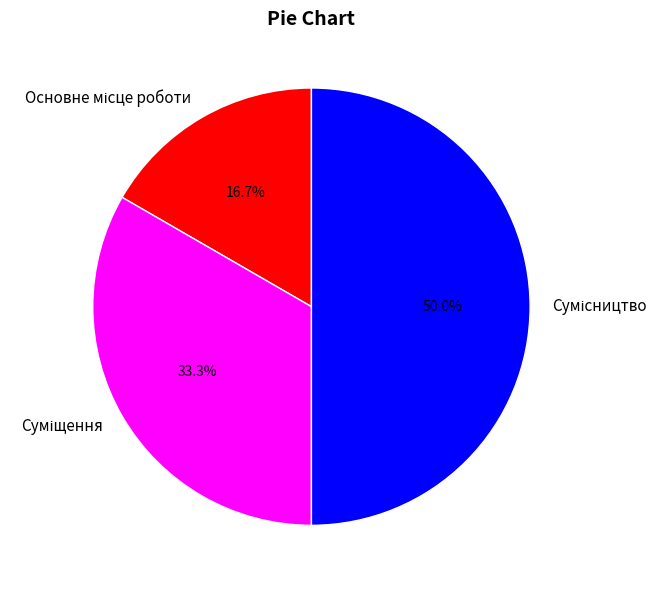

To the nearest percent, what is the difference between the largest and smallest slice percentages?

33%